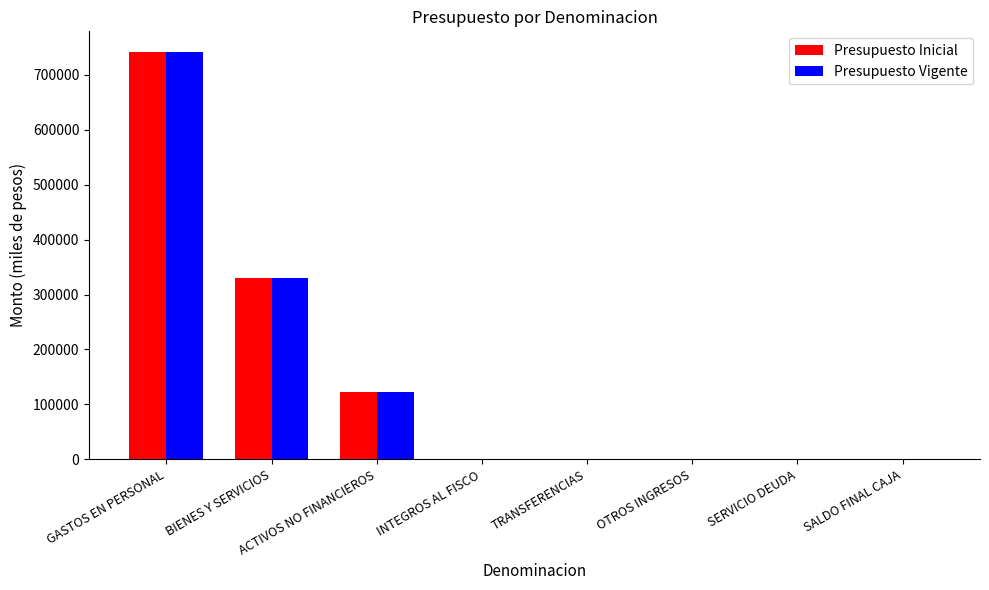

What is the sum of all Presupuesto Inicial values?

1194078